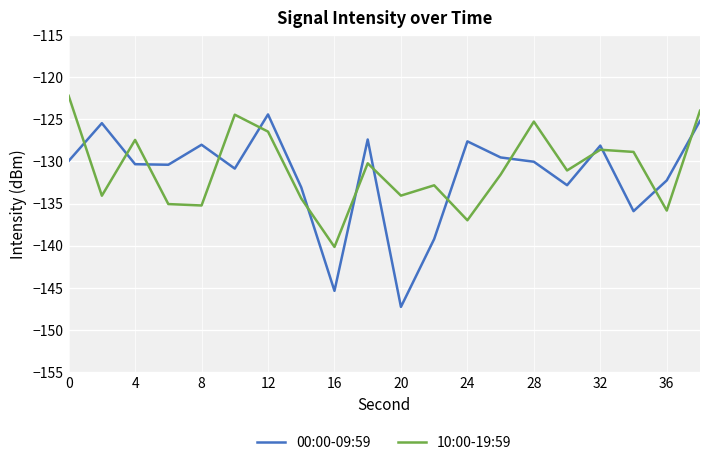

Does the chart have visible grid lines?

Yes